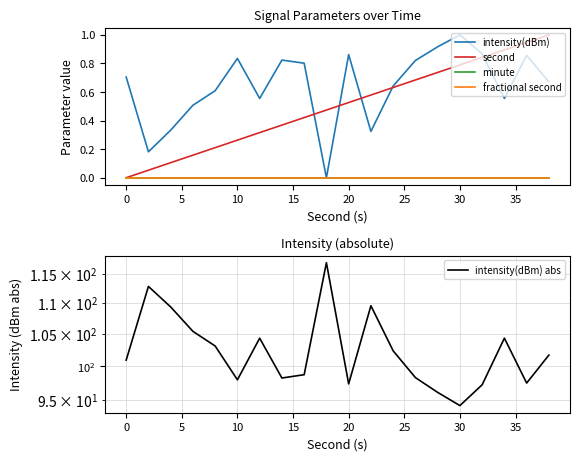

Rank the series by their maximum value, from highest to lowest.

intensity(dBm) abs, intensity(dBm), second, minute, fractional second